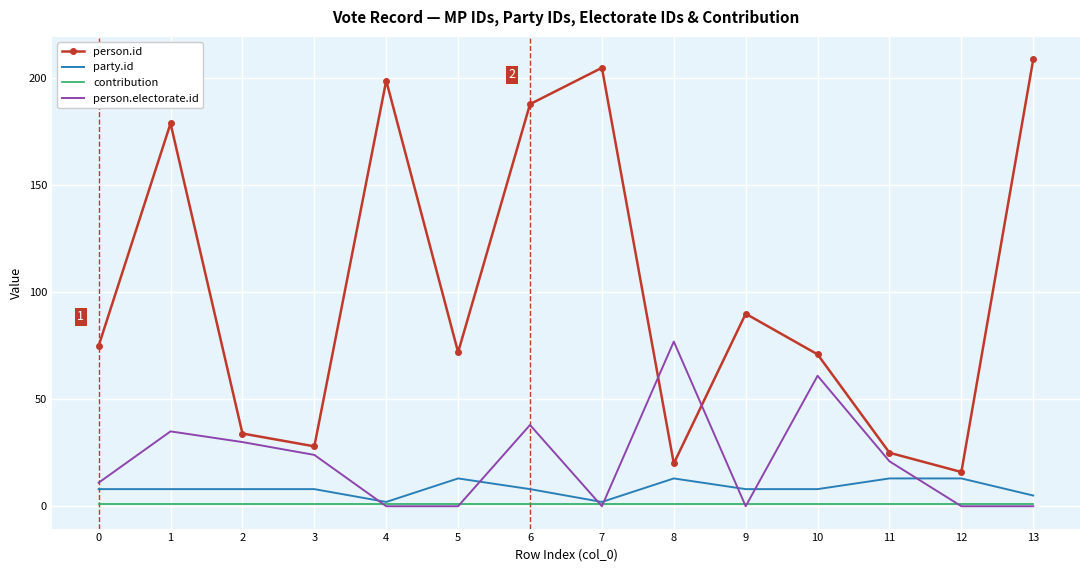

Between 4 and 10, which series saw the biggest shift?

person.id